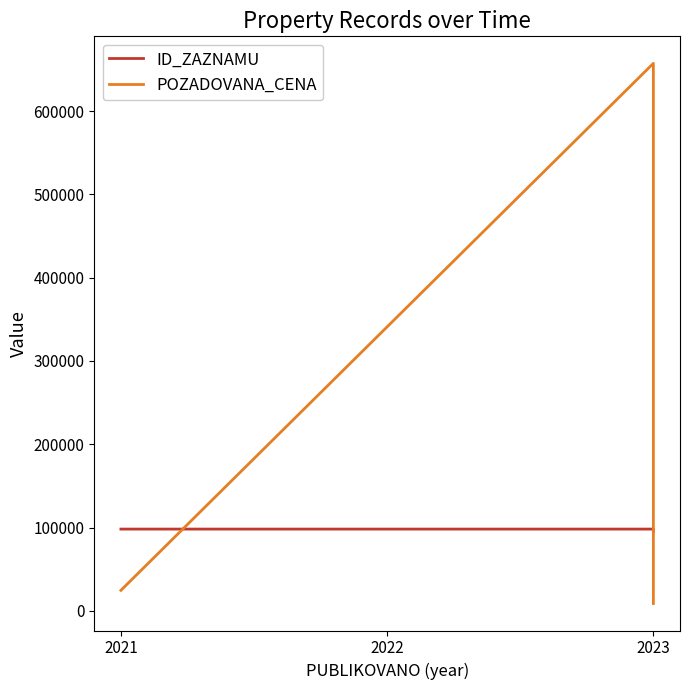

The value of ID_ZAZNAMU at 2023 is 160587. True or false?

False